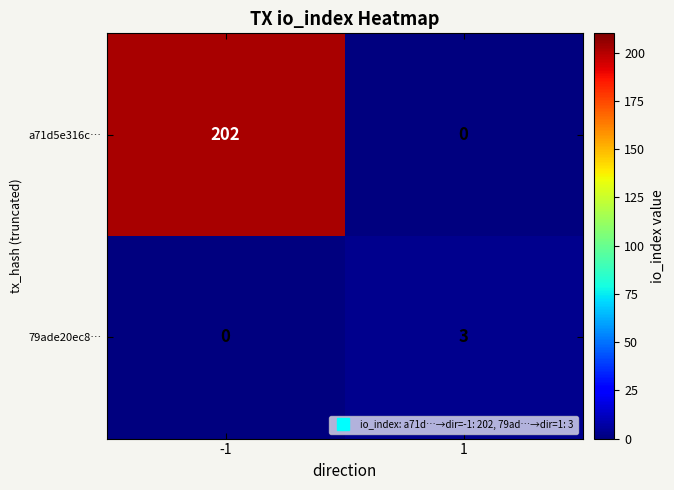

Reading left to right, list all the values displayed in this chart.

a71d5e316c…: -1=202	1=0
79ade20ec8…: -1=0	1=3